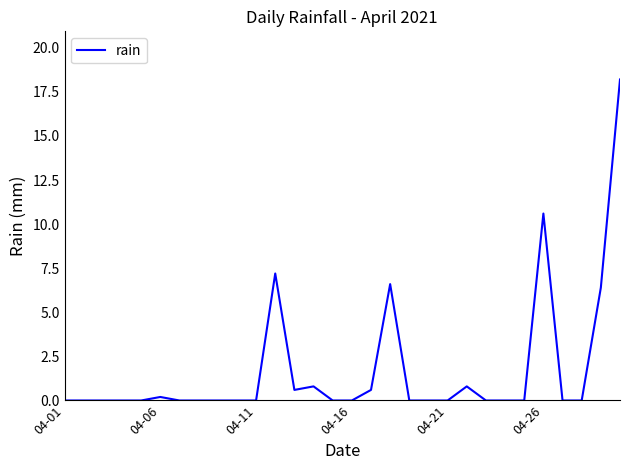

What is the greatest value displayed?

18.2